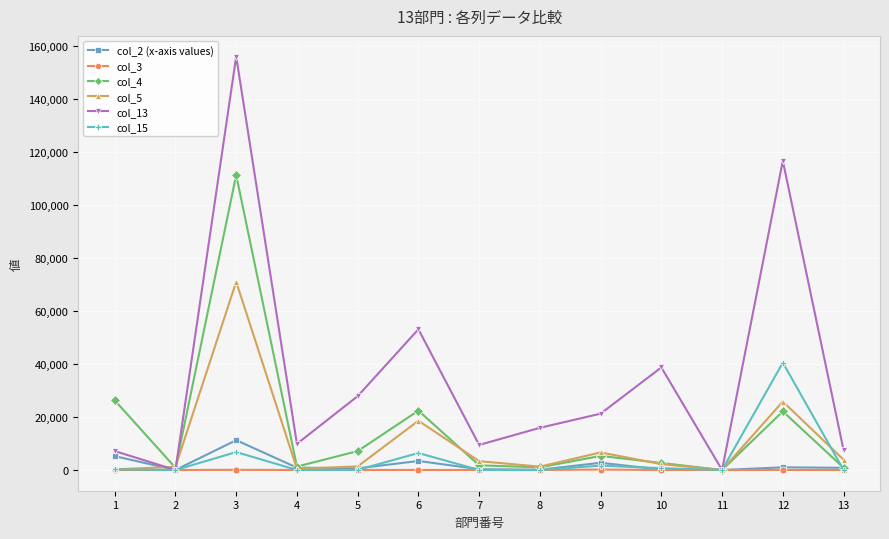

Is it true that col_13 equals 9451.8 at 7?

True